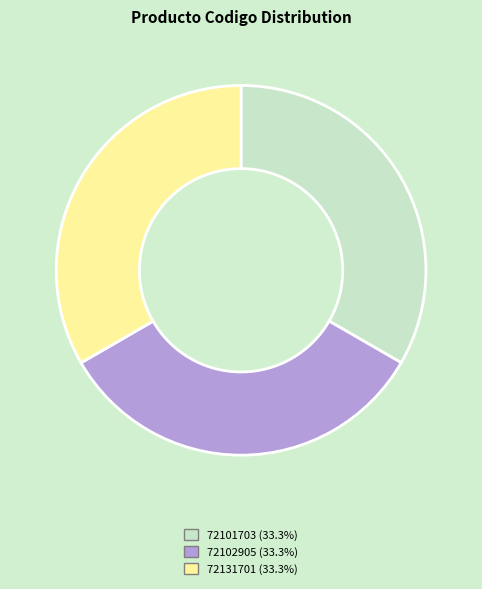

Do 72101703 and 72131701 together represent more than half of the pie?

Yes